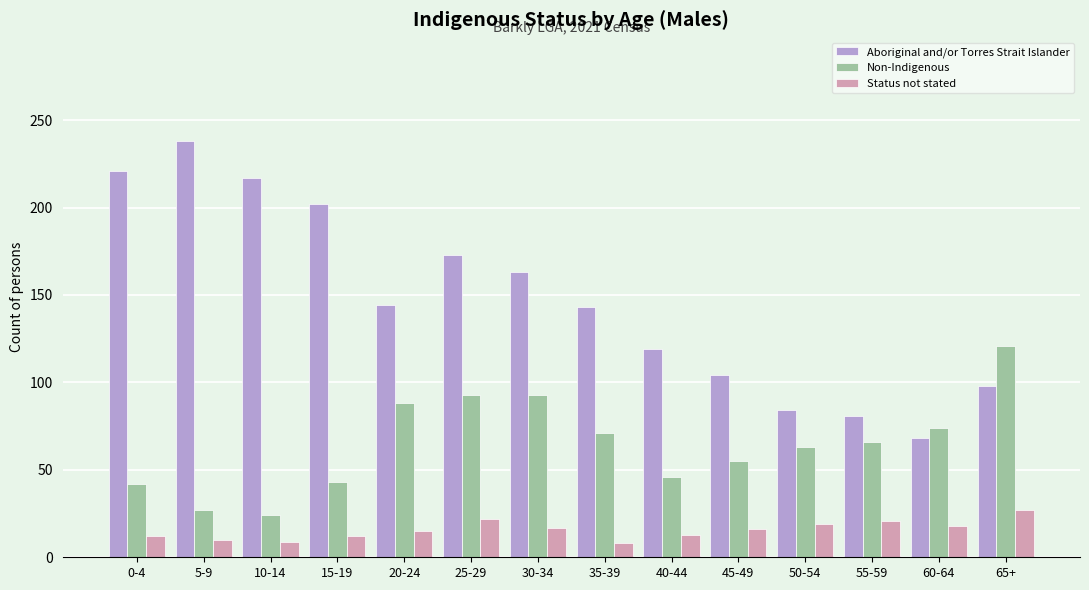

Are the bars horizontal?

No